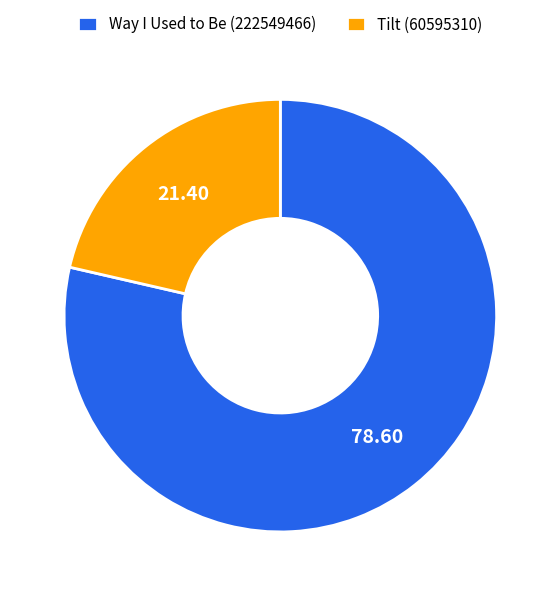

Does any single category account for the majority?

Yes